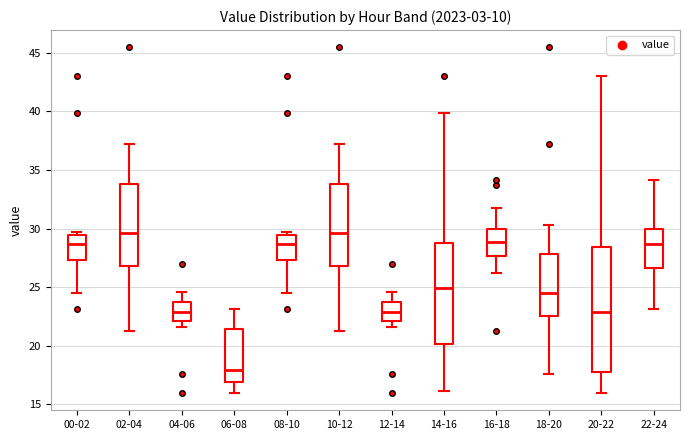

Where is the lower edge of the box for 18-20 on the y-axis? The values are not printed on the chart, so give them approximately, as read against the axis.

22.5